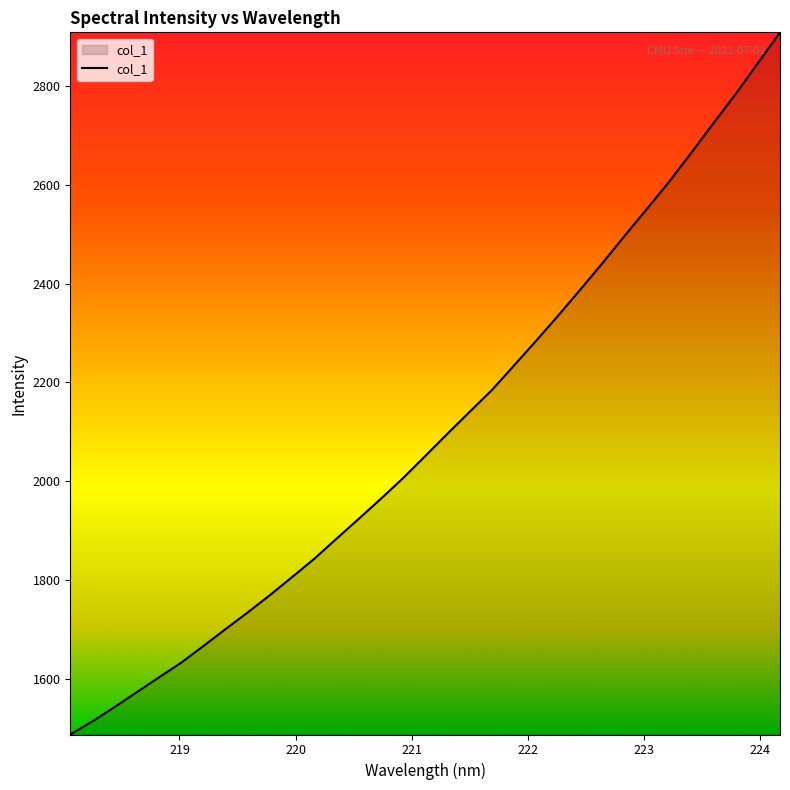

What is the maximum value shown in the chart?

2908.9